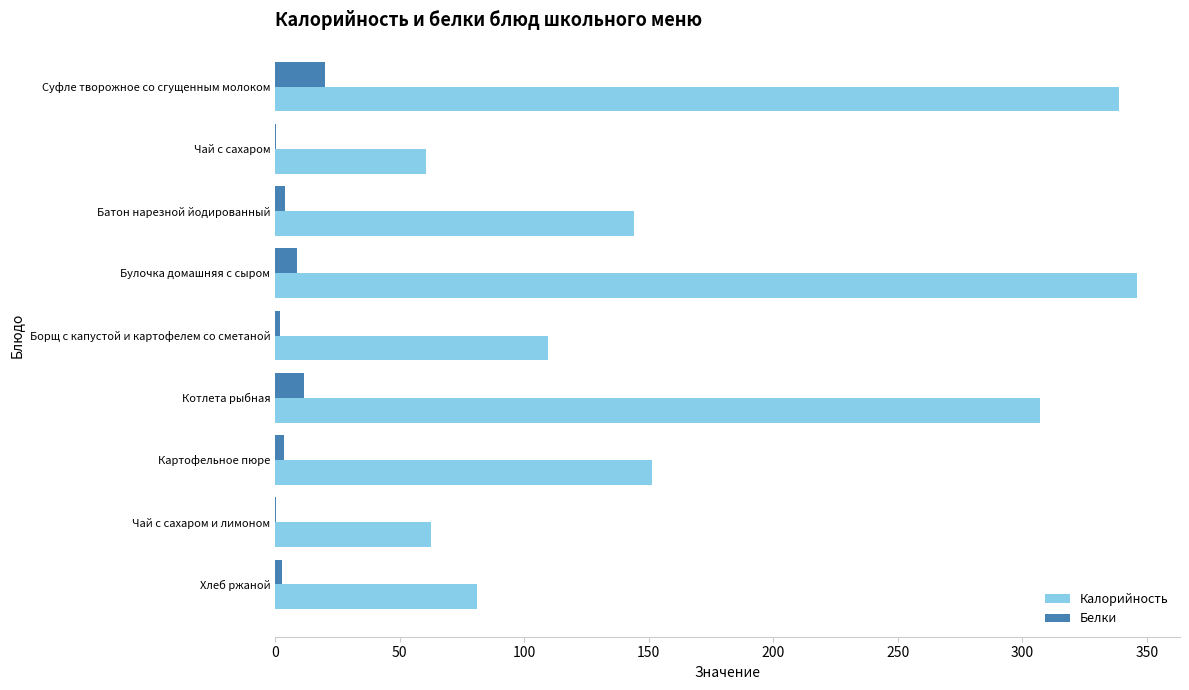

What is the greatest value displayed?

346.0